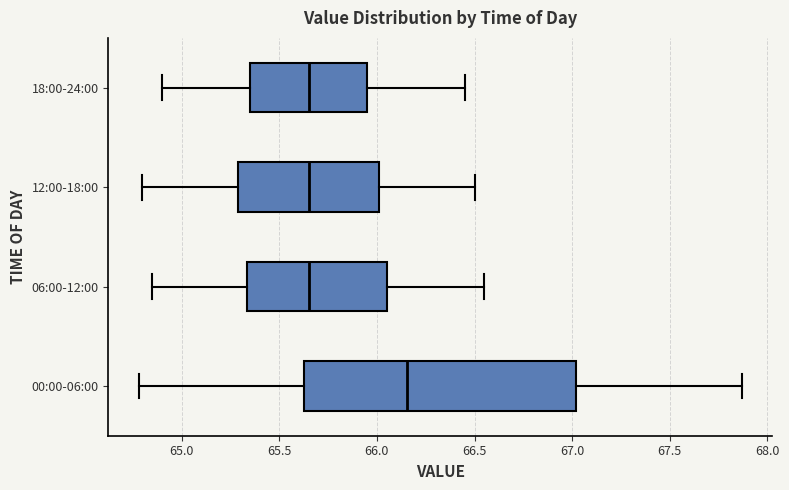

Which box is the widest, from its left edge to its right edge?

00:00-06:00